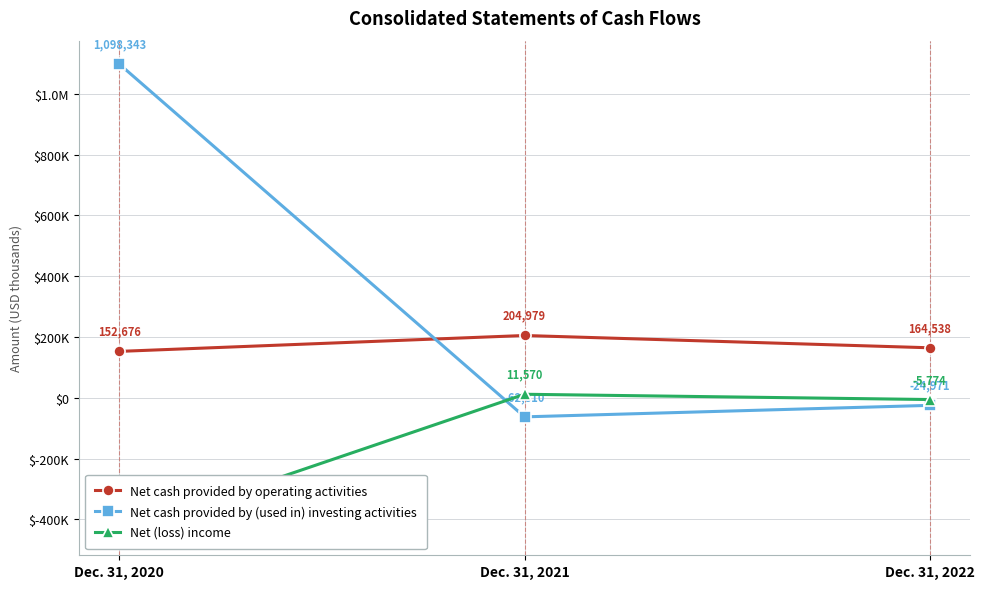

What is the difference between the highest and lowest values at Dec. 31, 2022?

189509